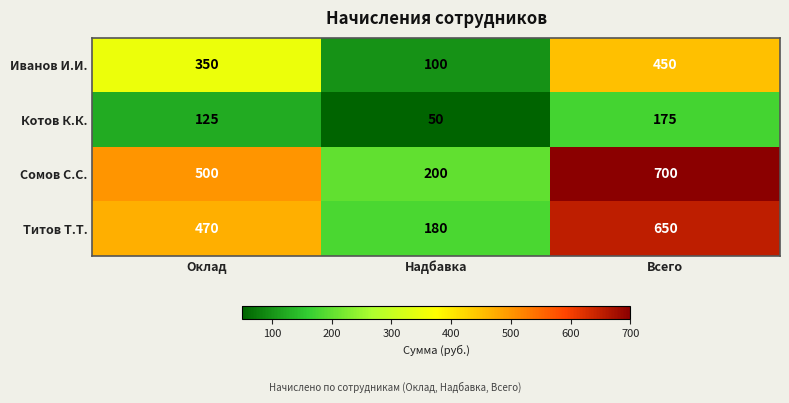

Count the number of data series in this chart.

4